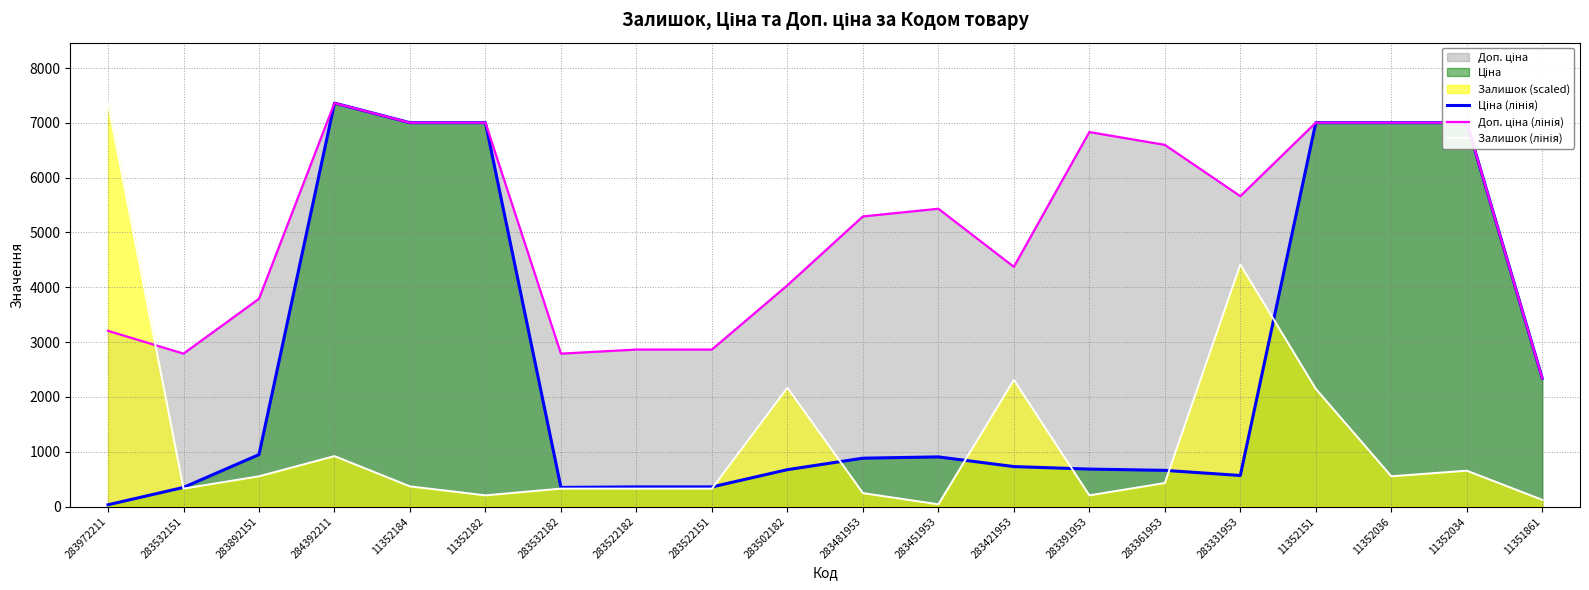

At which label does Ціна (лінія) reach its minimum?

283972211